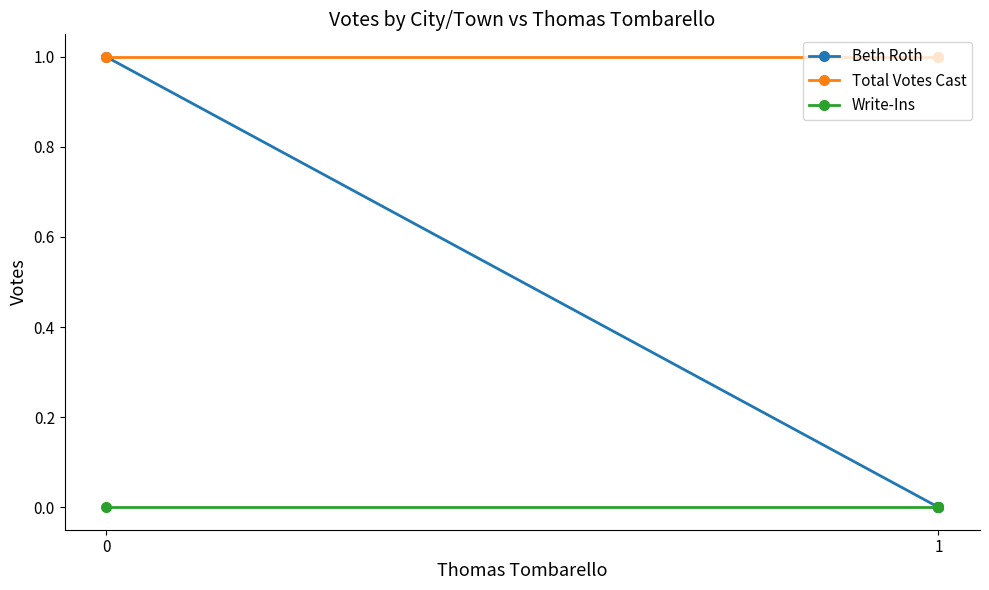

Rank the series by their maximum value, from lowest to highest.

Write-Ins, Beth Roth, Total Votes Cast